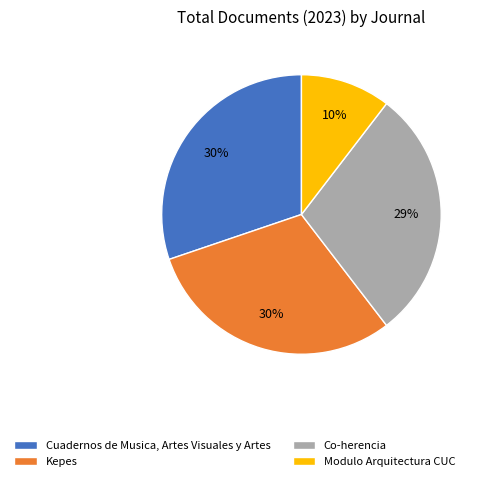

Does any single category account for the majority?

No